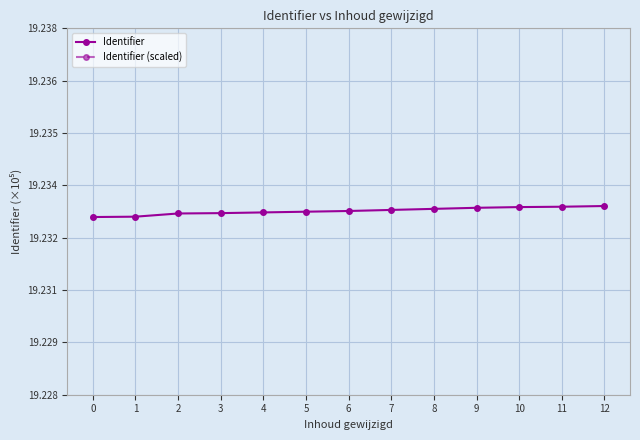

True or false: Identifier and Identifier (scaled) intersect in this chart.

False